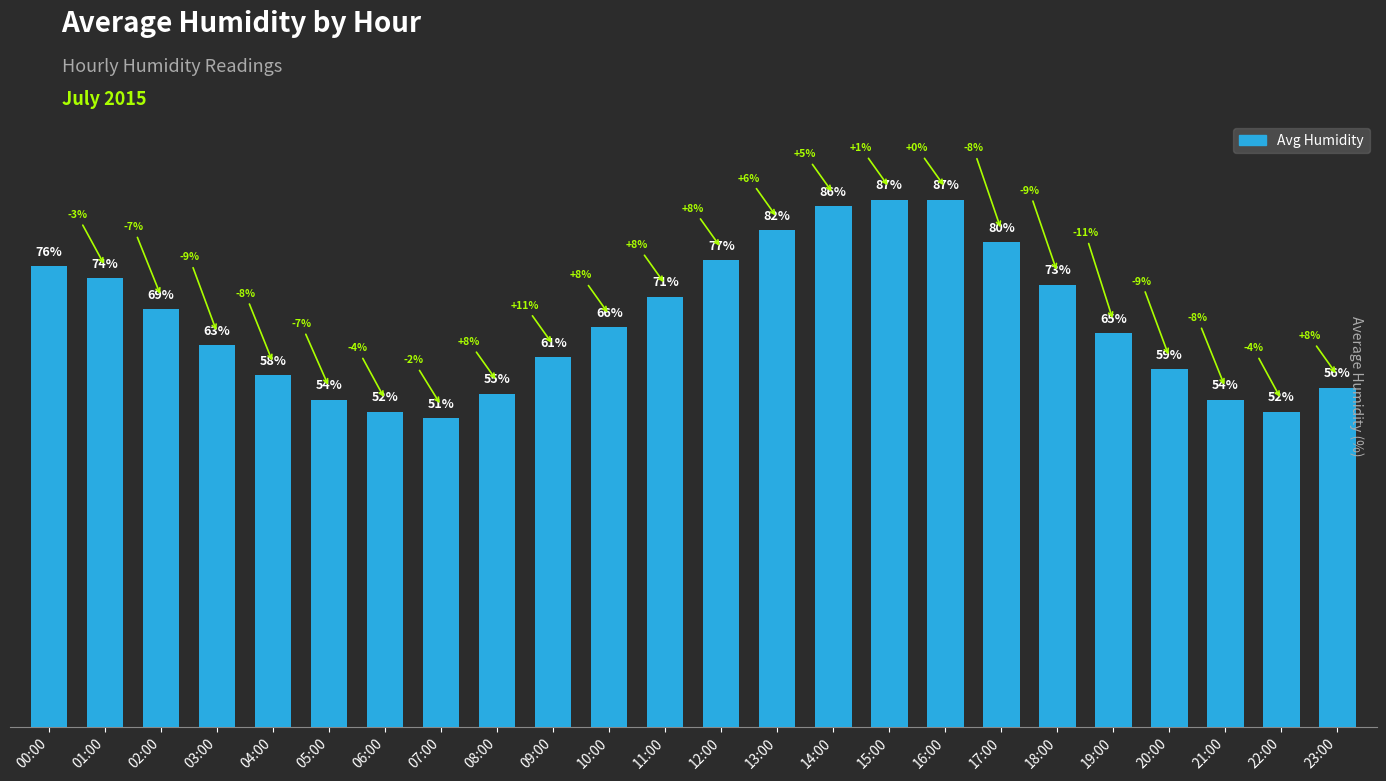

Does the chart contain any negative values?

No